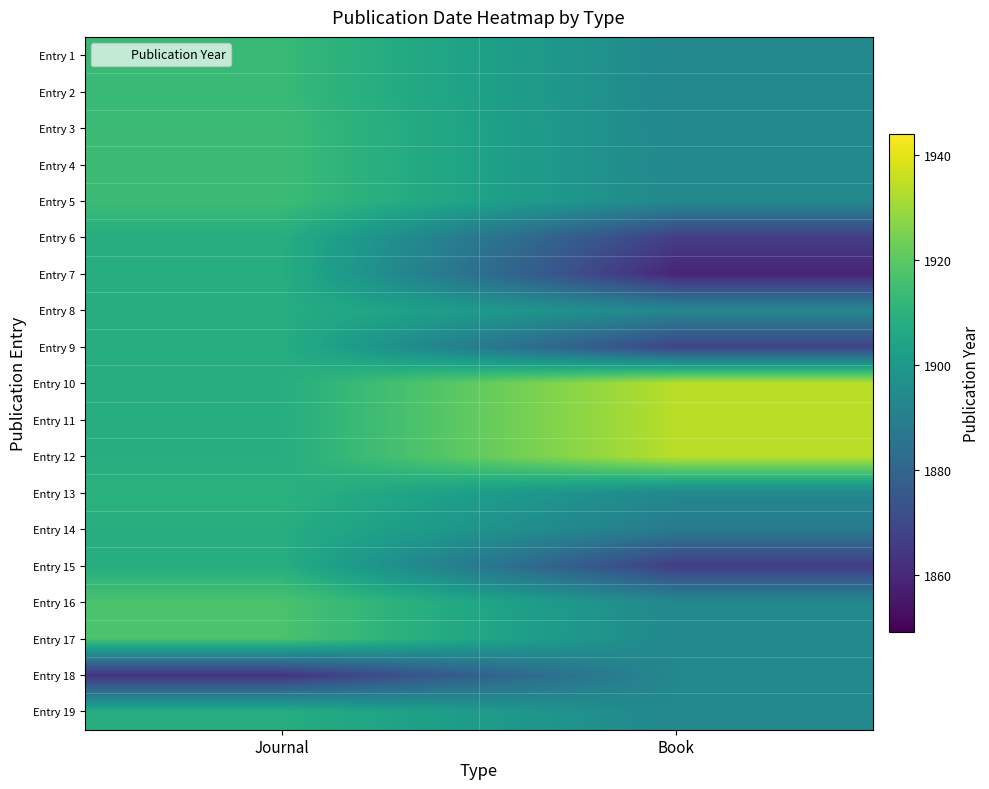

What is the total value across all series at Book?

35977.6